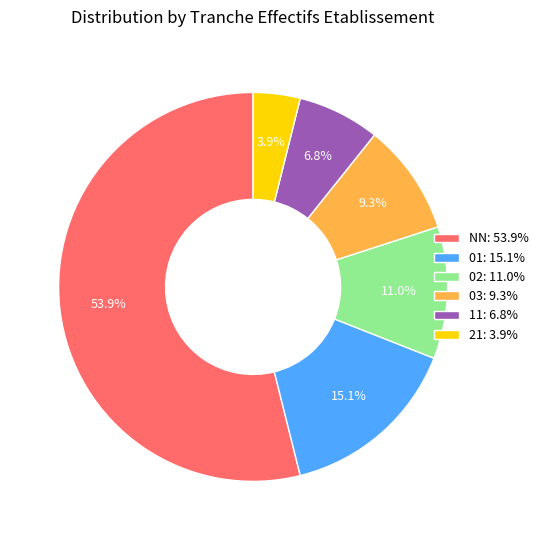

Which has a higher value, 02 or 21?

02